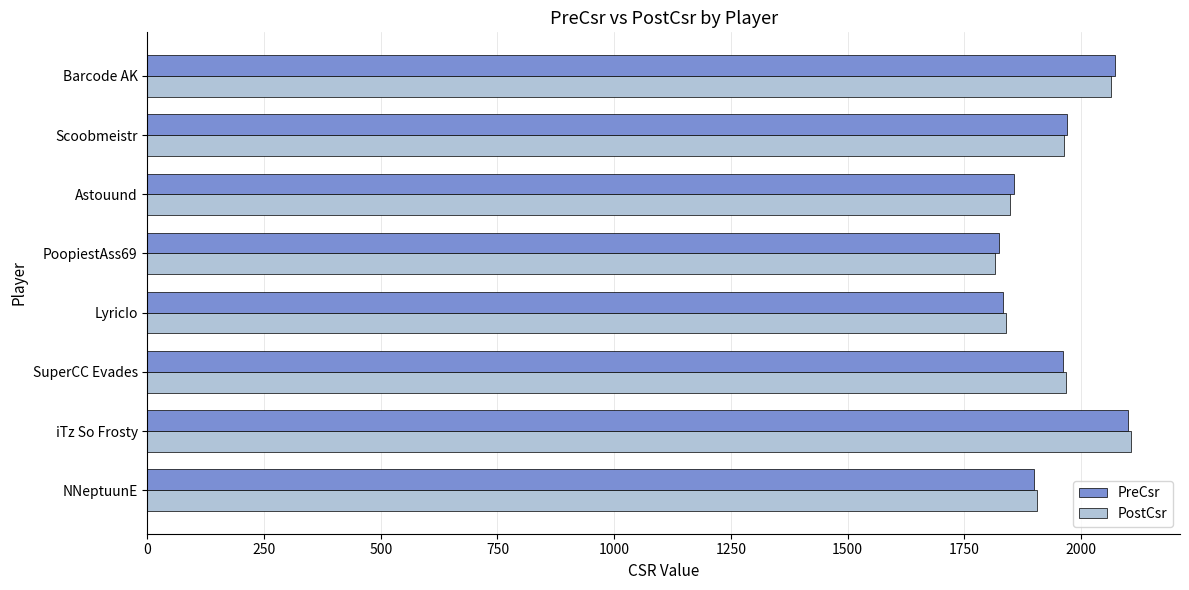

Read the PostCsr value at NNeptuunE.

1907